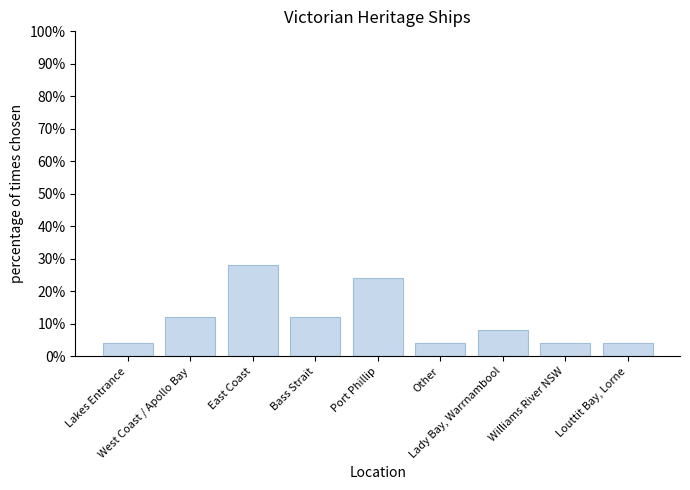

How many distinct data groups are displayed?

1